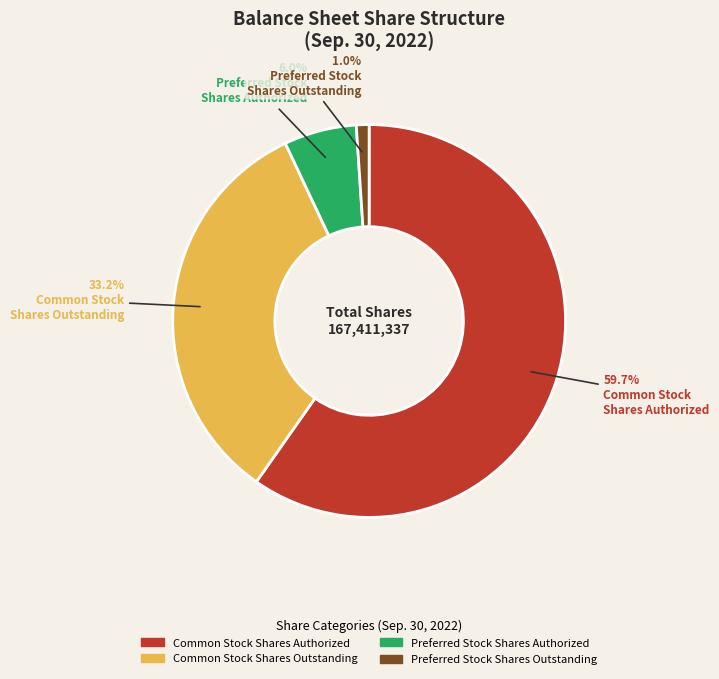

Which has a higher value, Preferred Stock Shares Outstanding or Common Stock Shares Authorized?

Common Stock Shares Authorized